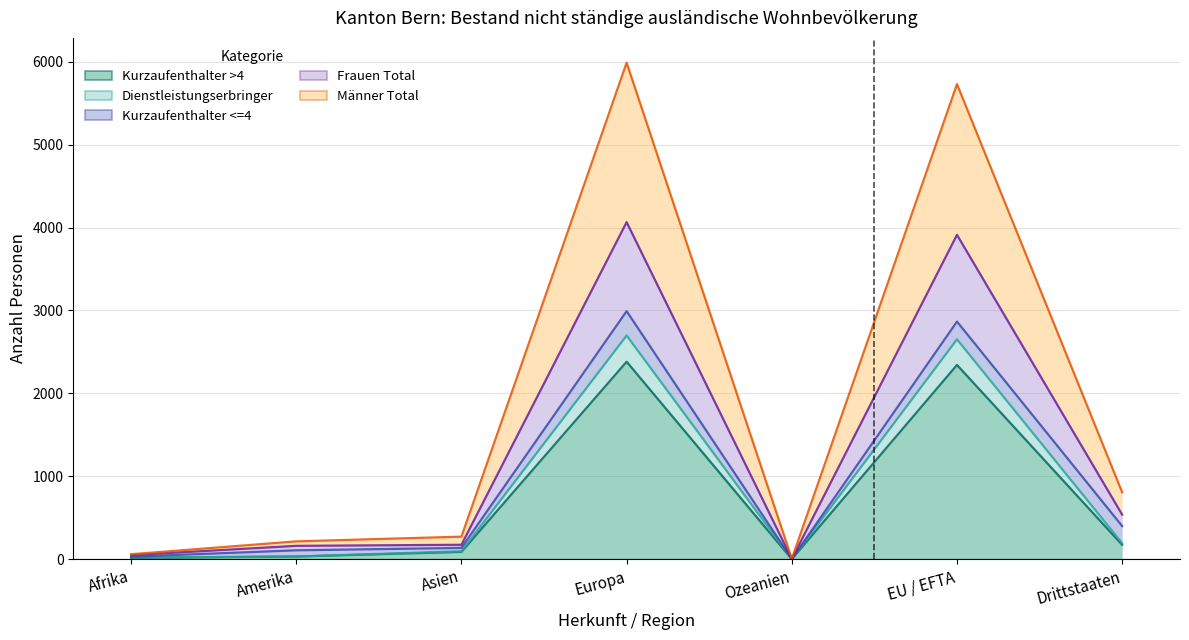

The Total (col_3) series shows 954 at Ozeanien. True or false?

False